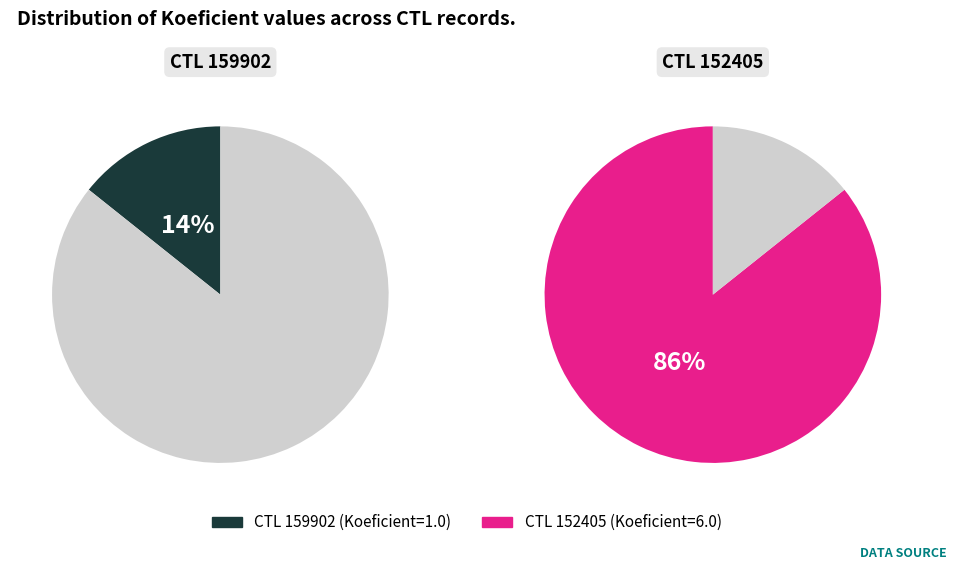

To the nearest percent, what is the difference between the largest and smallest slice percentages?

71%